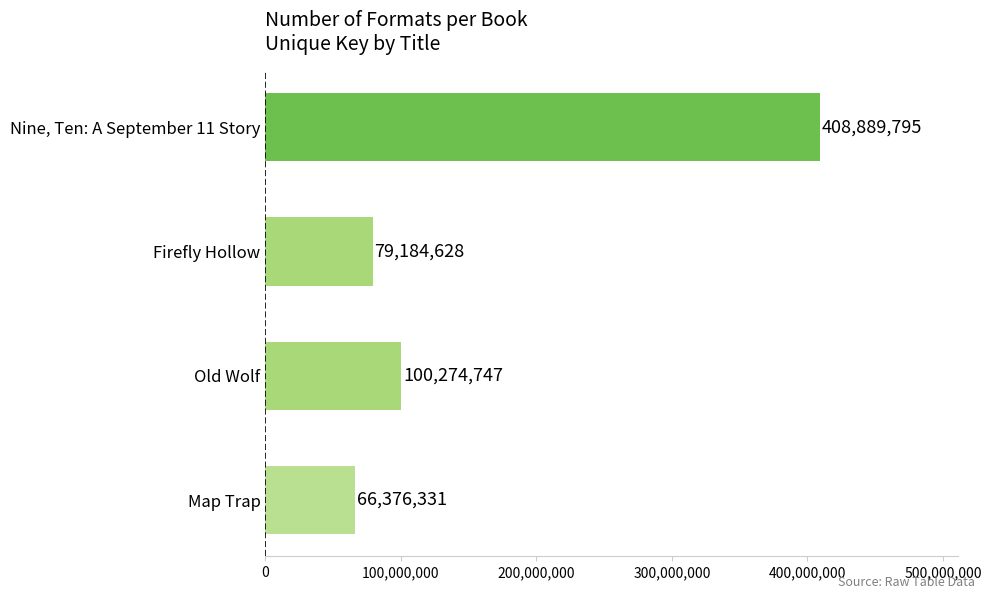

Rank the categories by value from highest to lowest.

Nine, Ten: A September 11 Story, Old Wolf, Firefly Hollow, Map Trap